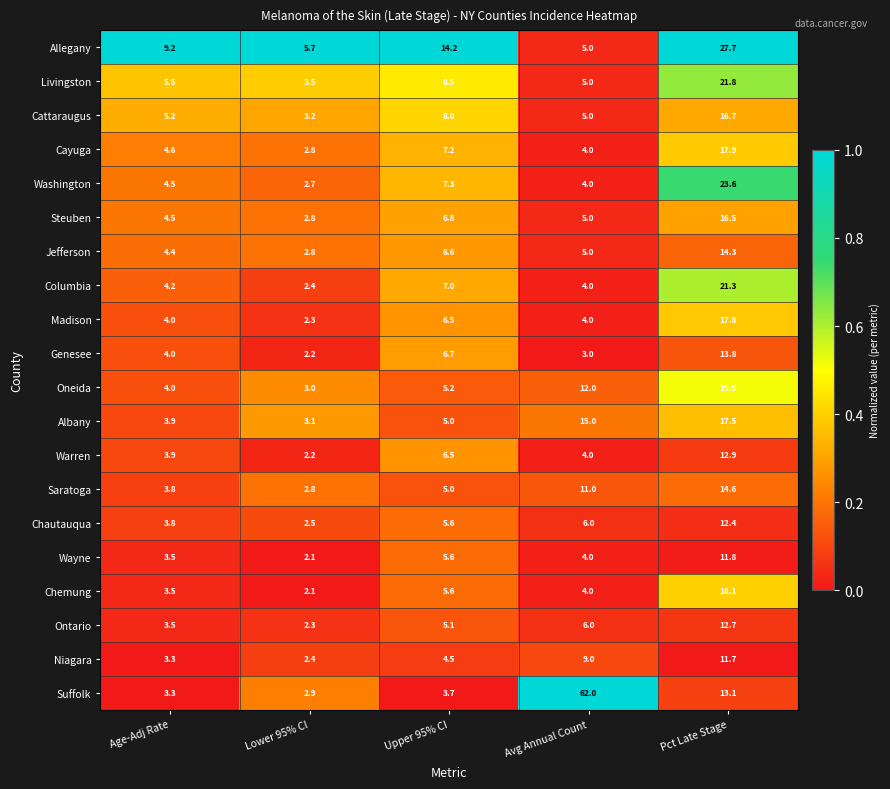

What is the difference between the highest and lowest values at Age-Adj Rate?

5.9